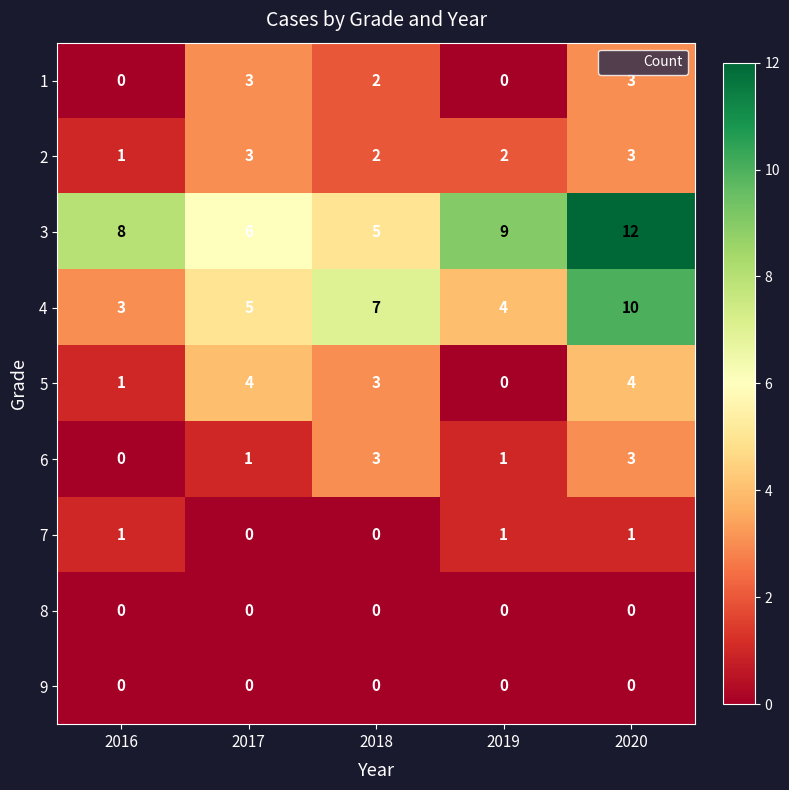

What is the spread (max minus min) of values at 2018?

7